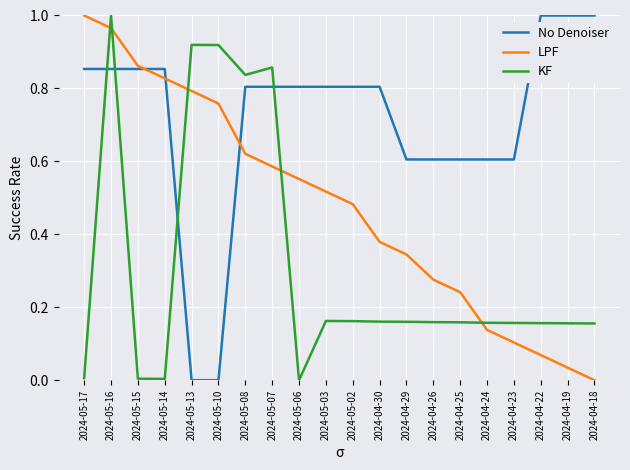

What position from the left is 2024-04-23?

17